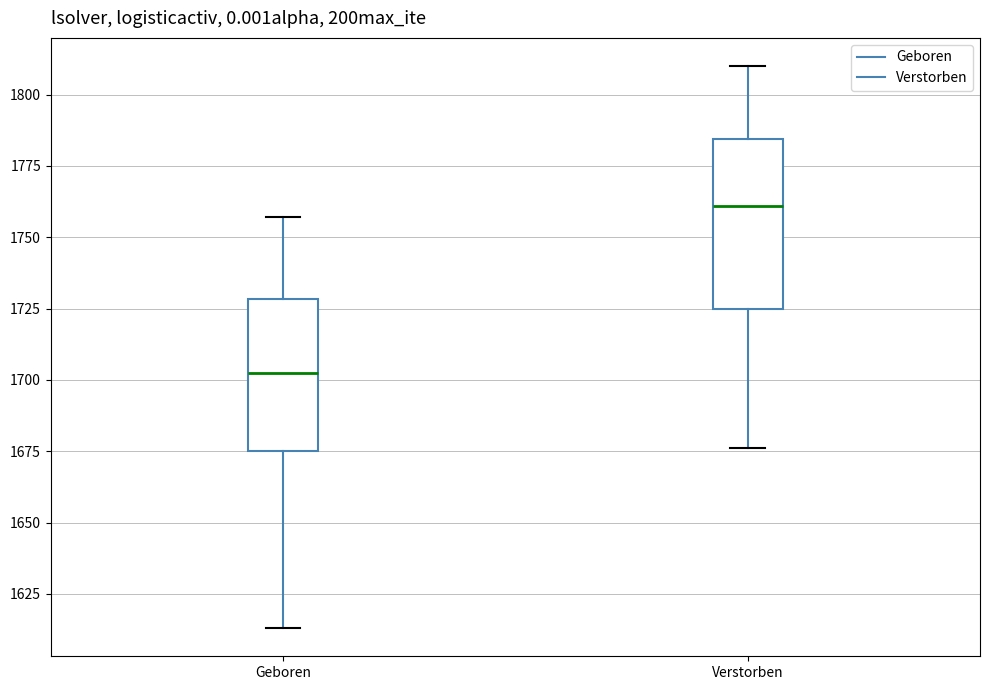

Reading left to right, read every box against the y-axis: the position of its median line, the range the box covers, and the ends of its whiskers. The values are not printed on the chart, so give them approximately, as read against the axis.

Geboren: median 1705, box 1675 to 1730, whiskers 1615 to 1755
Verstorben: median 1760, box 1725 to 1785, whiskers 1675 to 1810